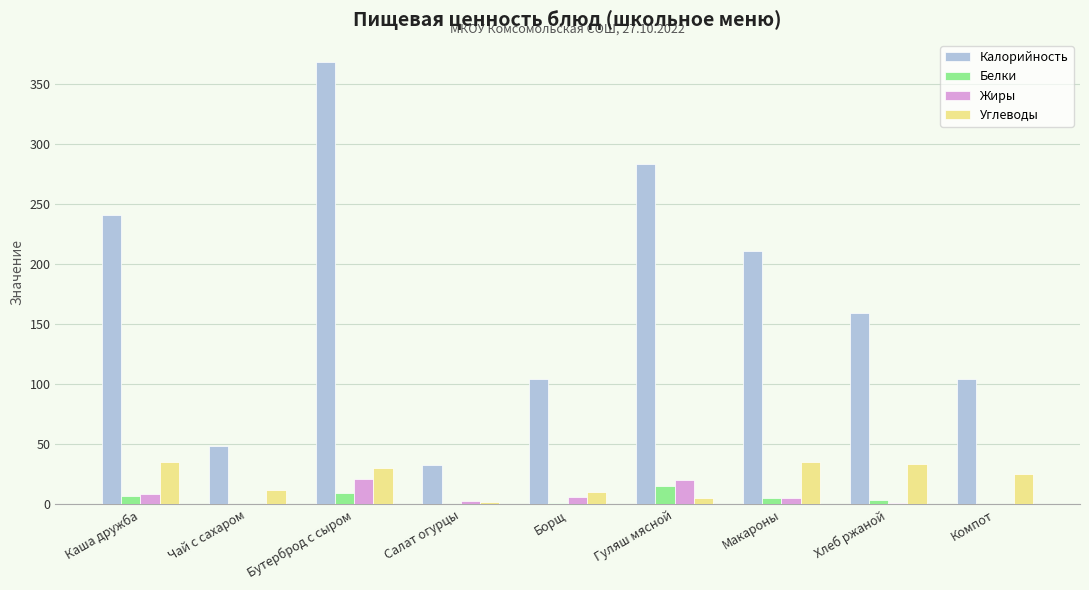

Where is Калорийность nearest to the value 200?

Макароны